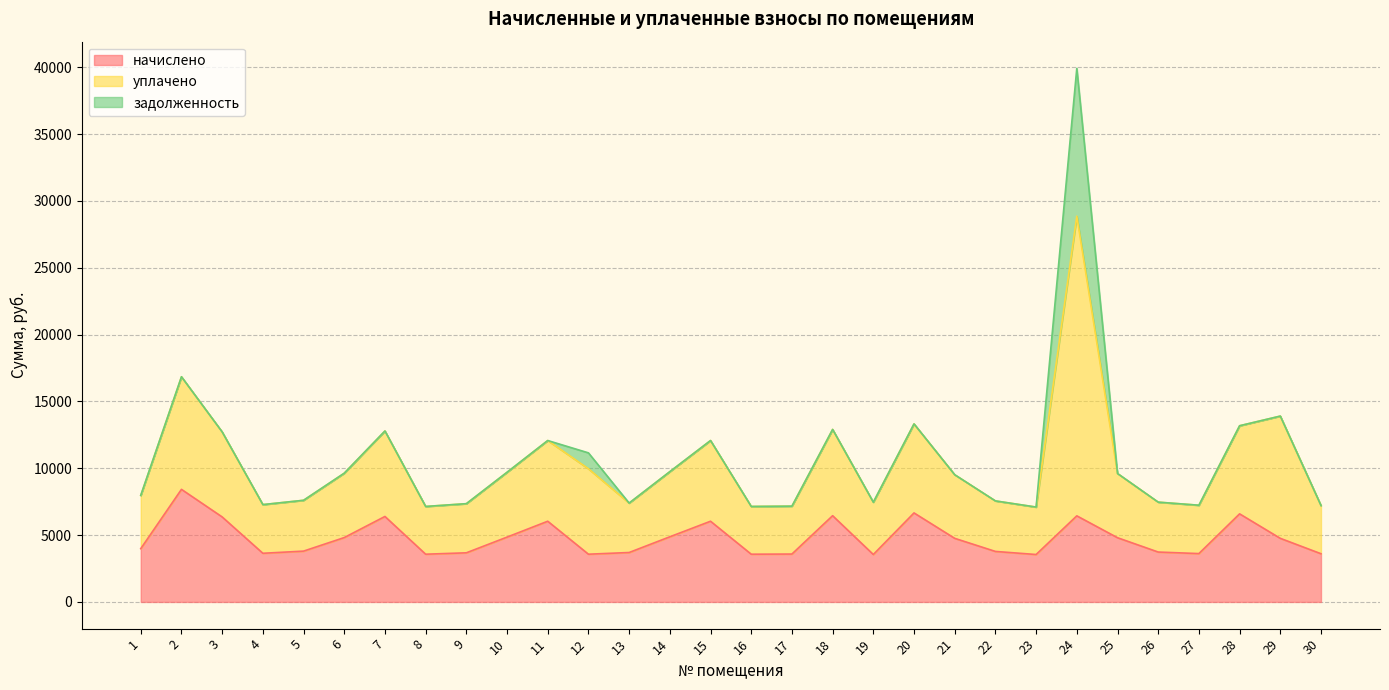

Which series has the widest spread of values?

уплачено